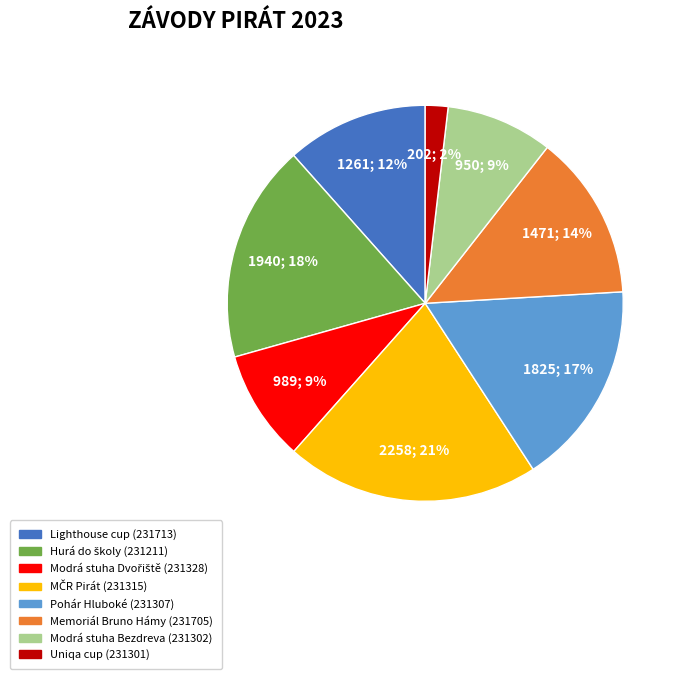

Does any single category account for the majority?

No